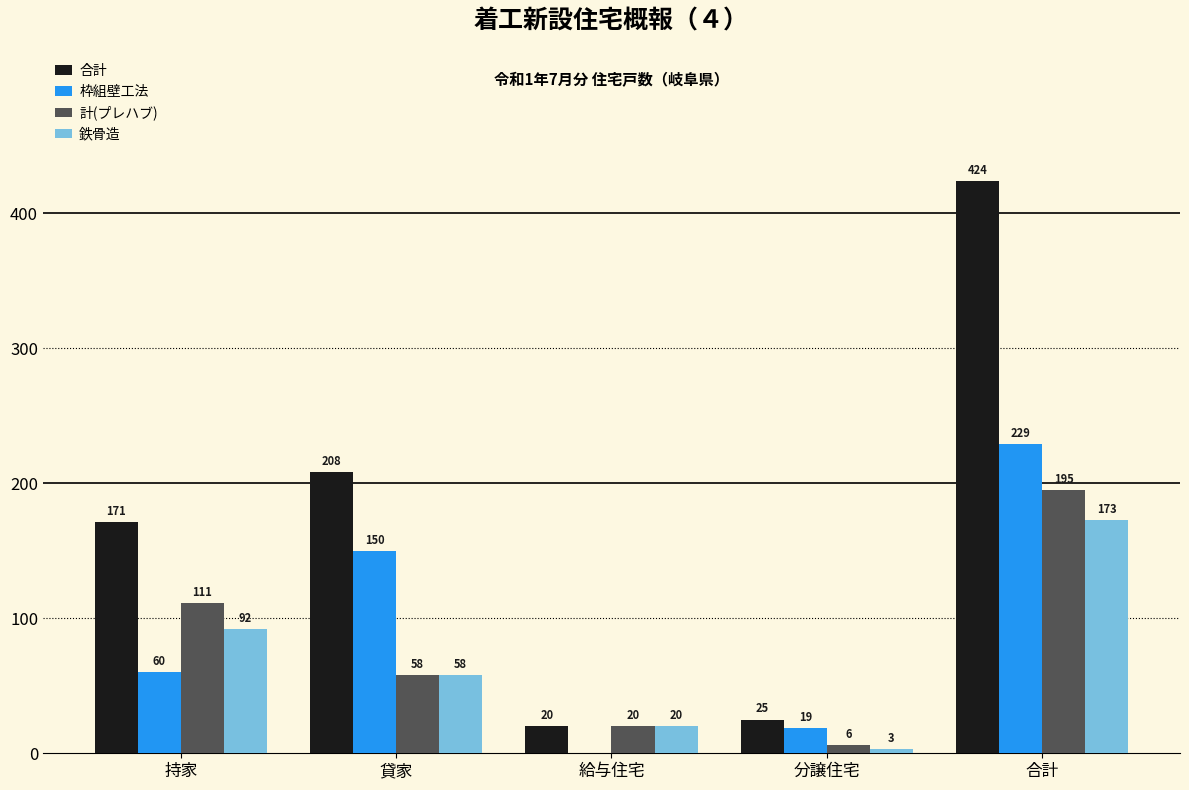

Reading right to left, list all the values displayed in this chart.

合計: 合計=424	分譲住宅=25	給与住宅=20	貸家=208	持家=171
枠組壁工法: 合計=229	分譲住宅=19	給与住宅=0	貸家=150	持家=60
計(プレハブ): 合計=195	分譲住宅=6	給与住宅=20	貸家=58	持家=111
鉄骨造: 合計=173	分譲住宅=3	給与住宅=20	貸家=58	持家=92